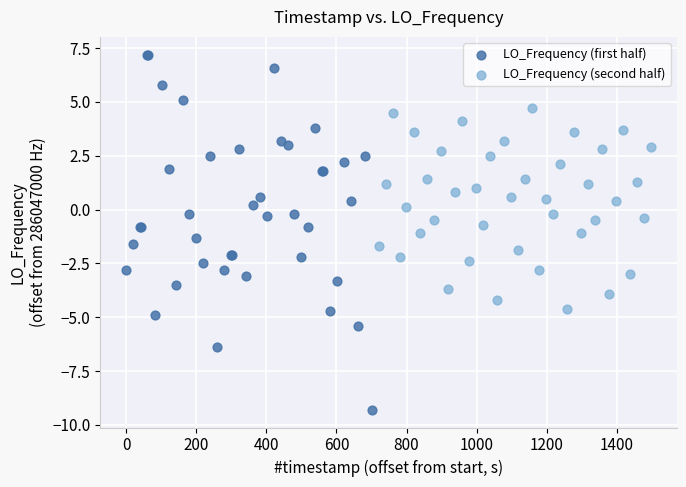

Which series contains the lowest Y value?

LO_Frequency (first half)